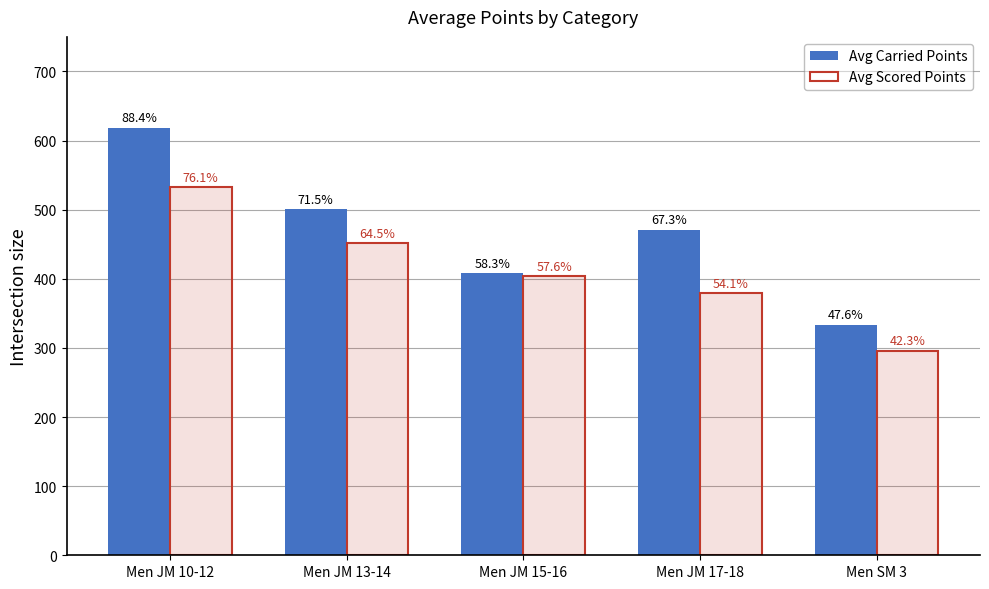

What position from the right is Men JM 10-12?

5